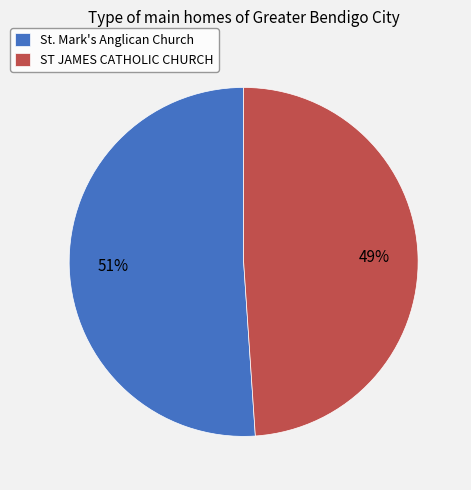

Does any single category account for the majority?

Yes